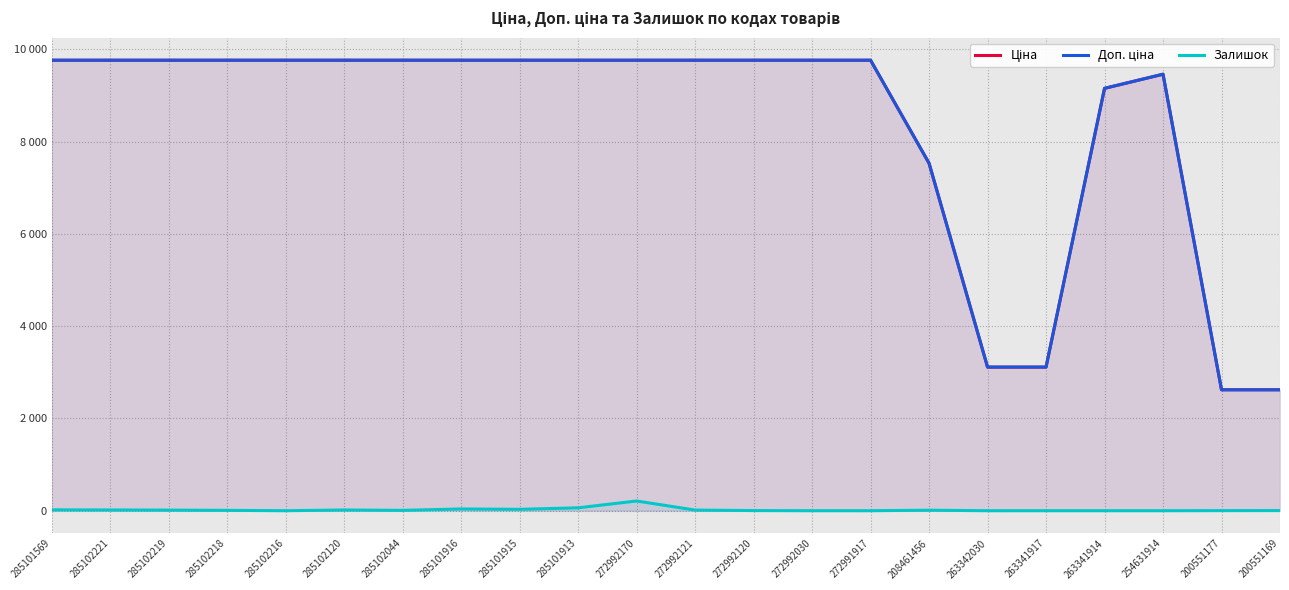

At 285102218, list the series in order from smallest to largest.

Залишок, Ціна, Доп. ціна